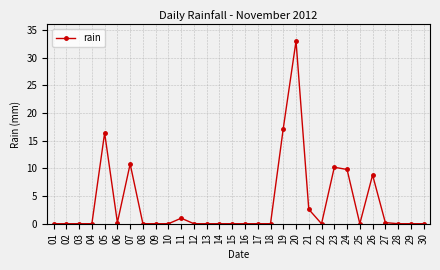

True or false: there are more than 2 points higher than both neighbors.

True